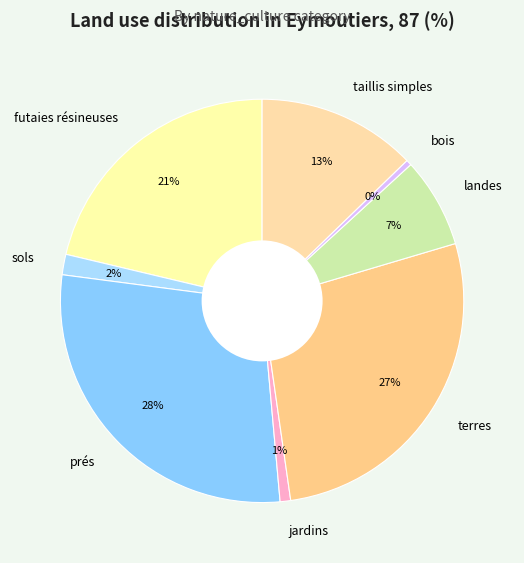

How many segments does this pie chart have?

8